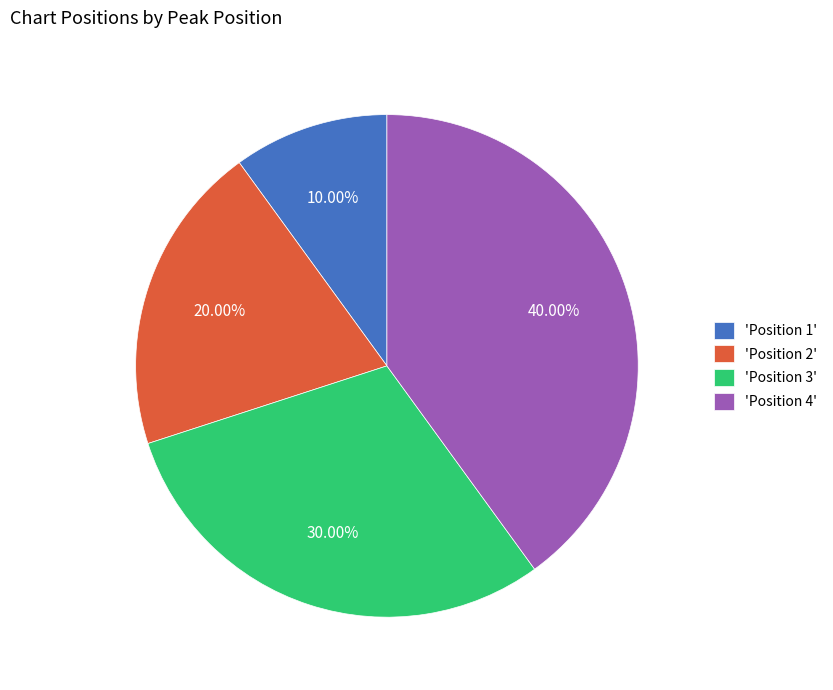

Does 'Position 4' represent more than half of the total?

No